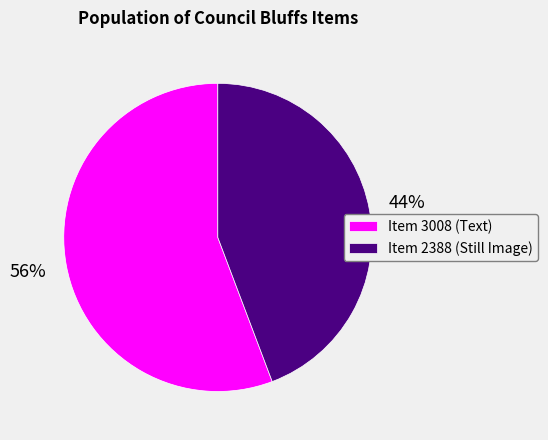

How many slices are in this pie chart?

2